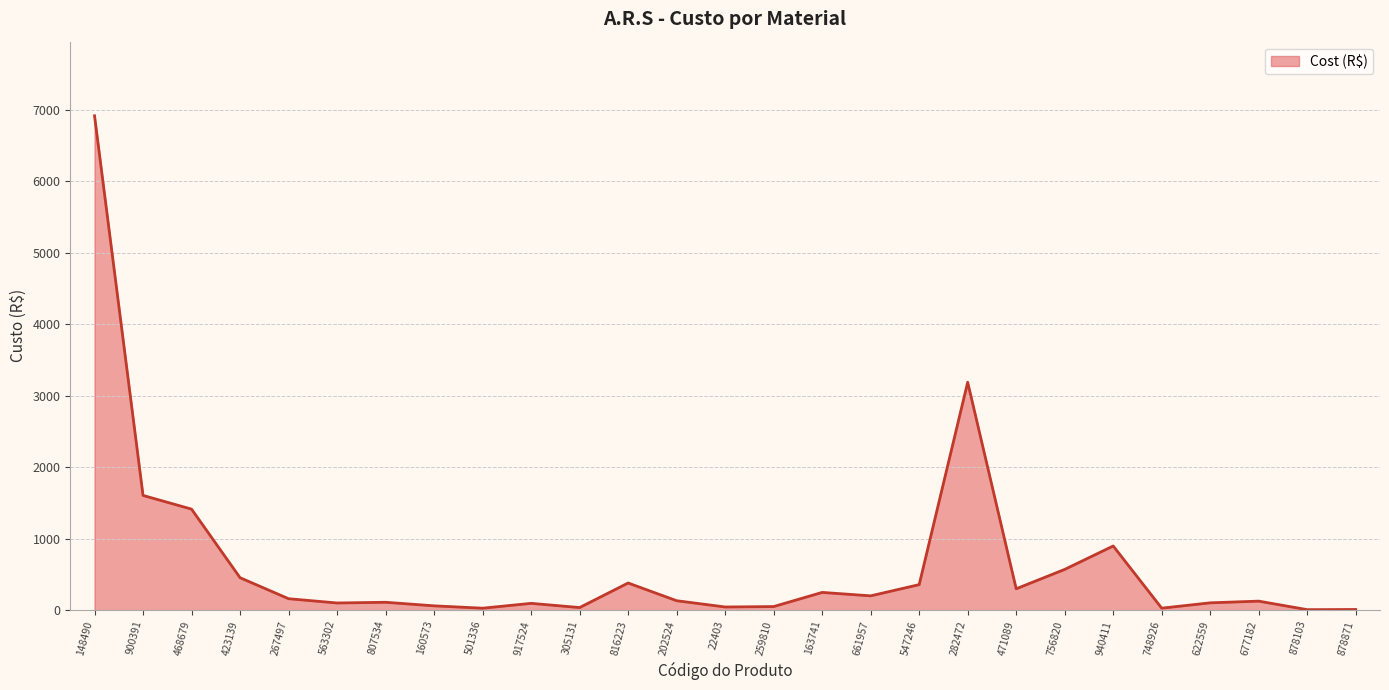

What position from the right is 900391?

26